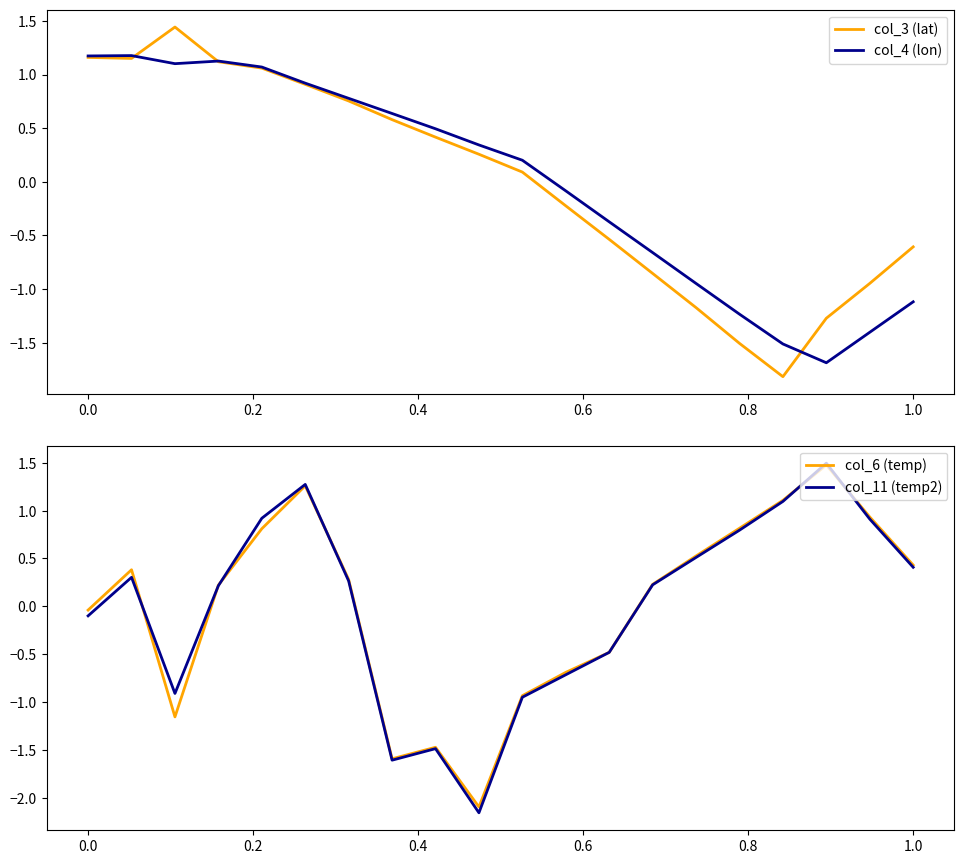

What is the maximum value for col_11 (temp2)?

1.5